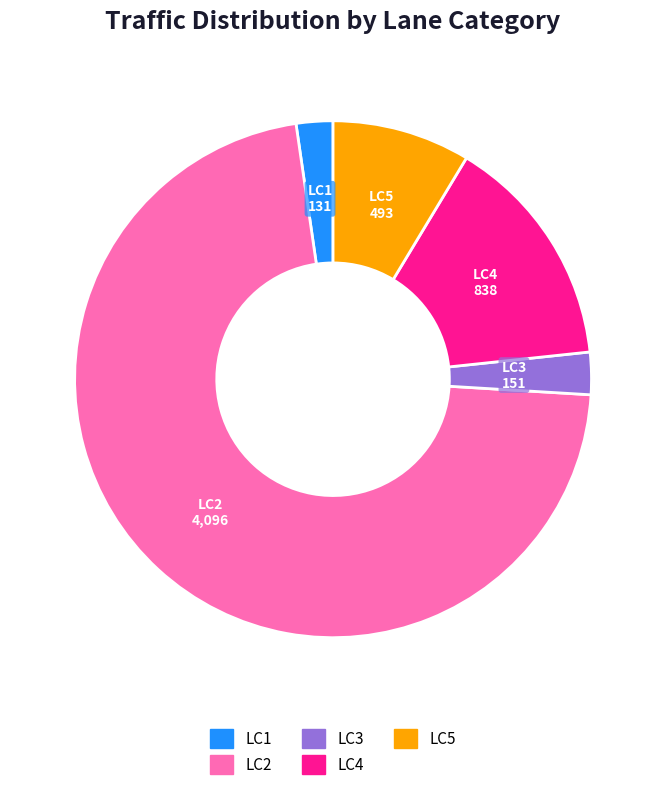

Do LC5 and LC1 together represent more than half of the pie?

No